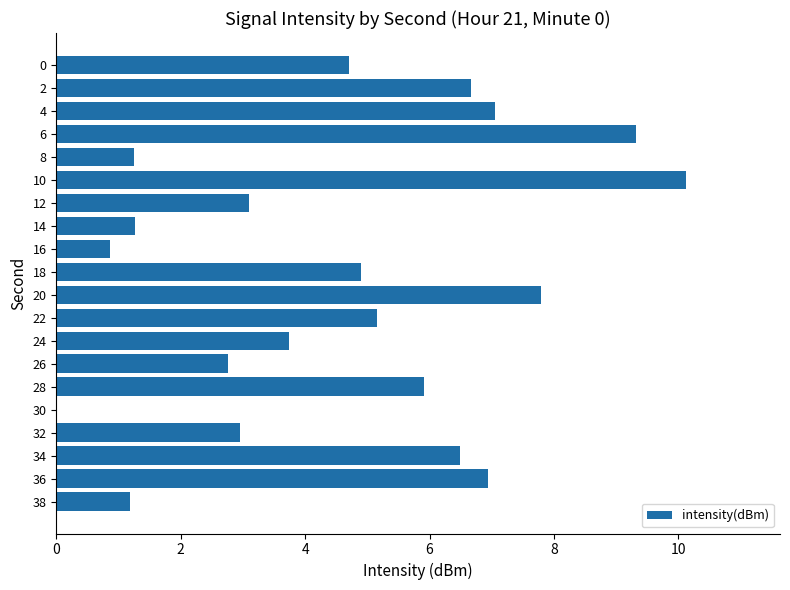

Count the number of values greater than 4.

11